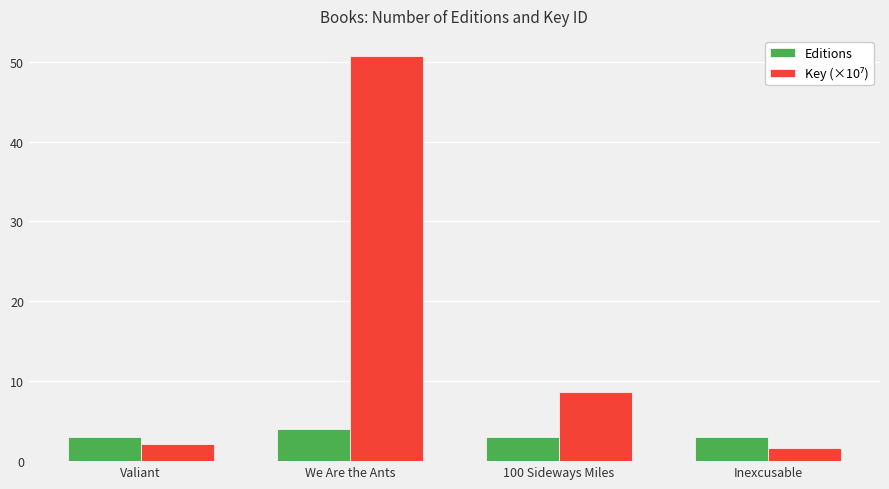

What is the minimum value shown in the chart?

1.7